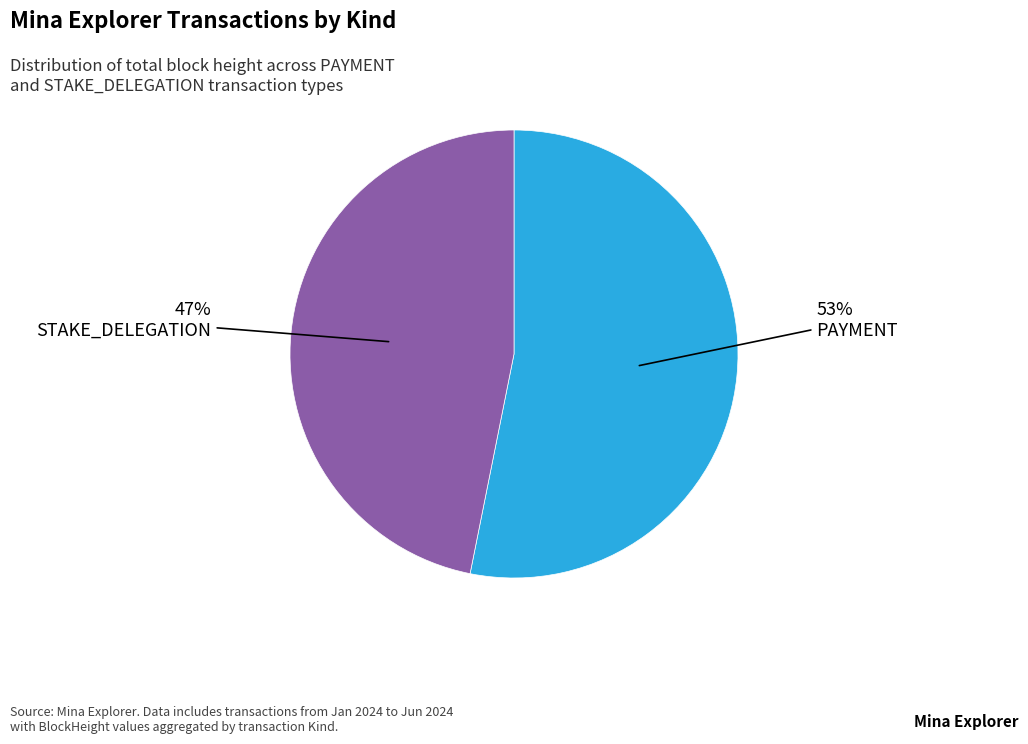

Which category has the smallest portion of the pie?

STAKE_DELEGATION